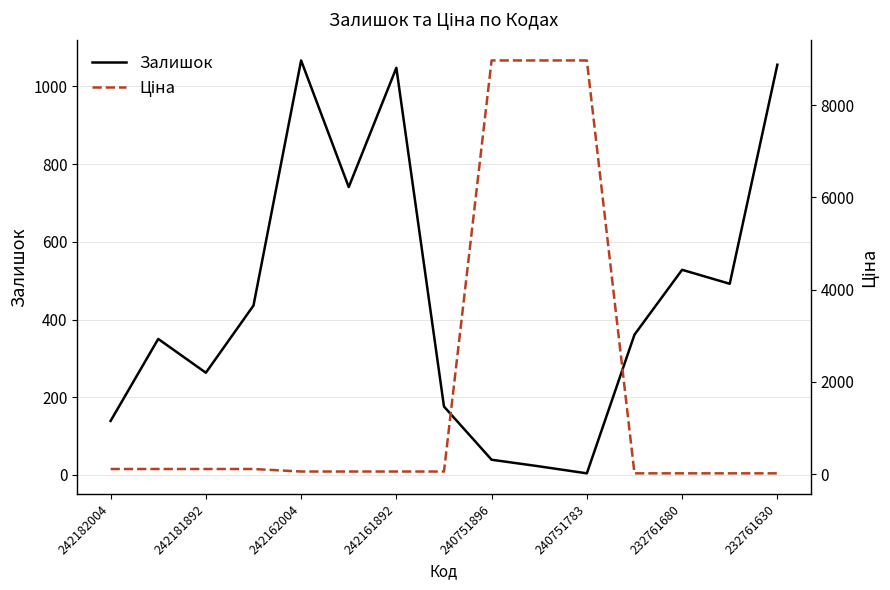

True or false: Ціна has a value of 8966.9 at 9.

True